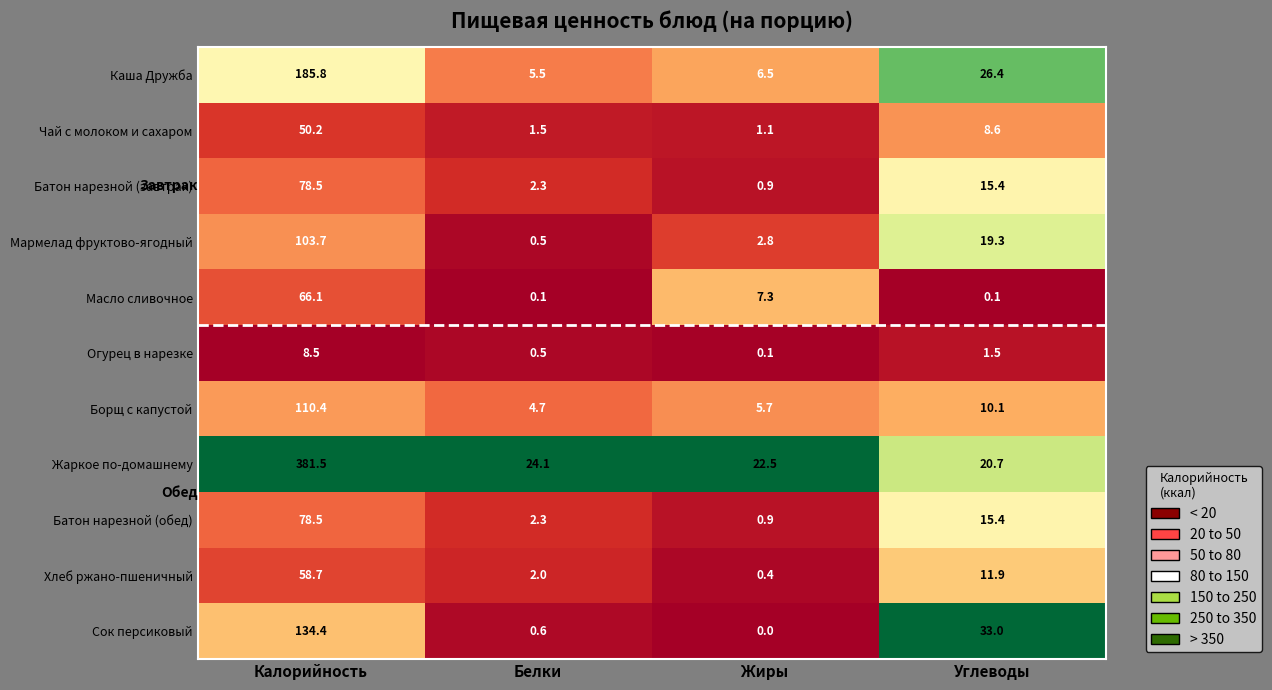

The value of Хлеб ржано-пшеничный at Калорийность is 26.3. True or false?

False